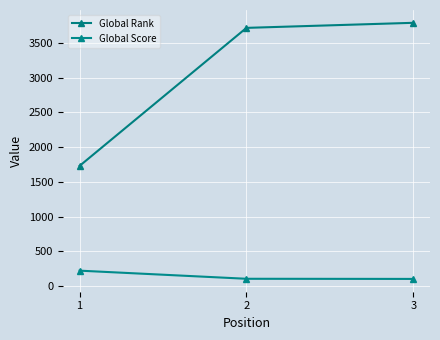

Which category has the highest value across all series?

3